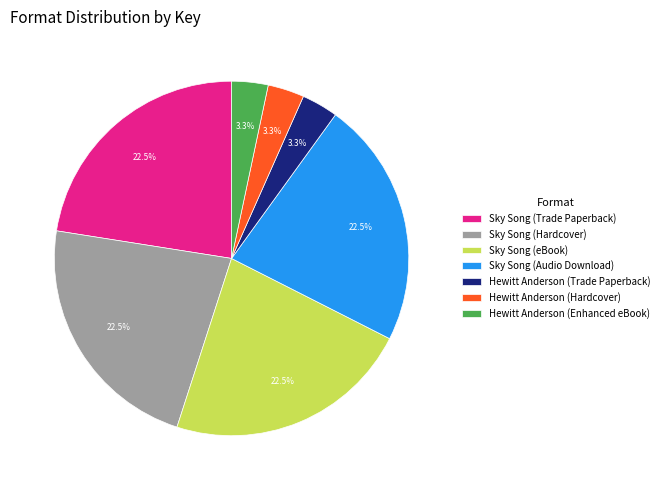

Is Sky Song (Hardcover) the majority of the pie?

No